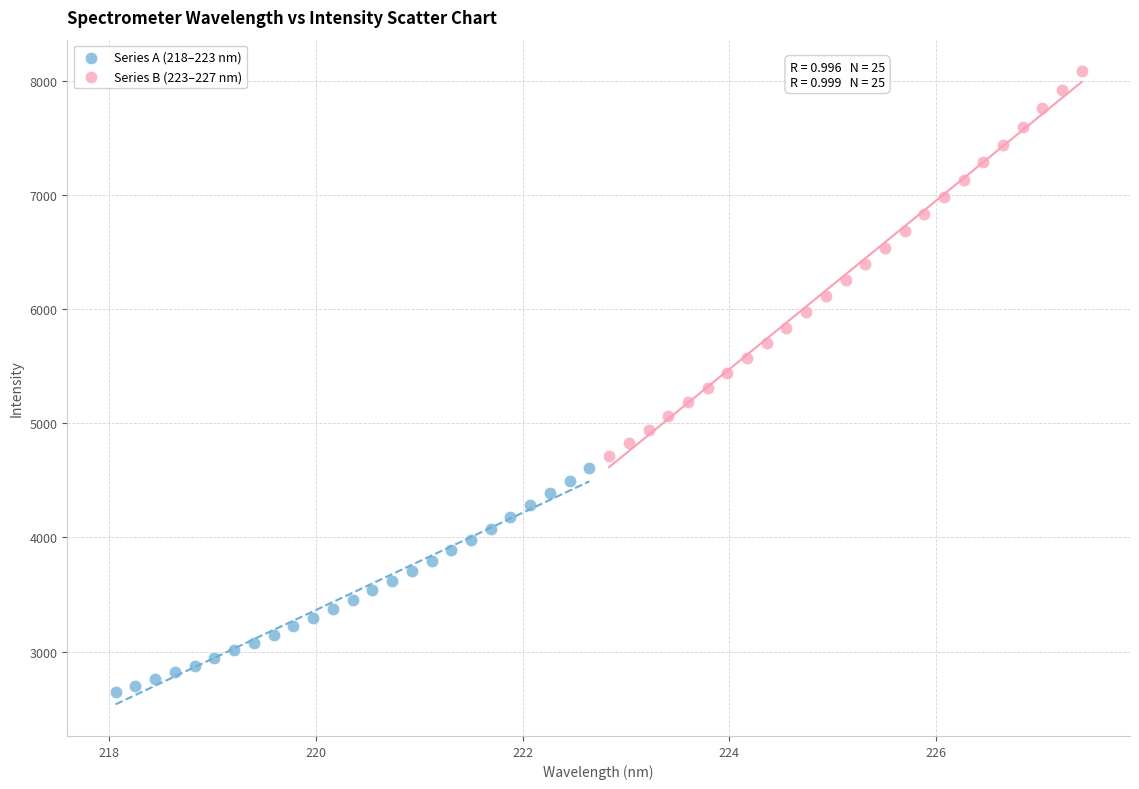

Which series has the widest spread of Y values?

Series B (223–227 nm)